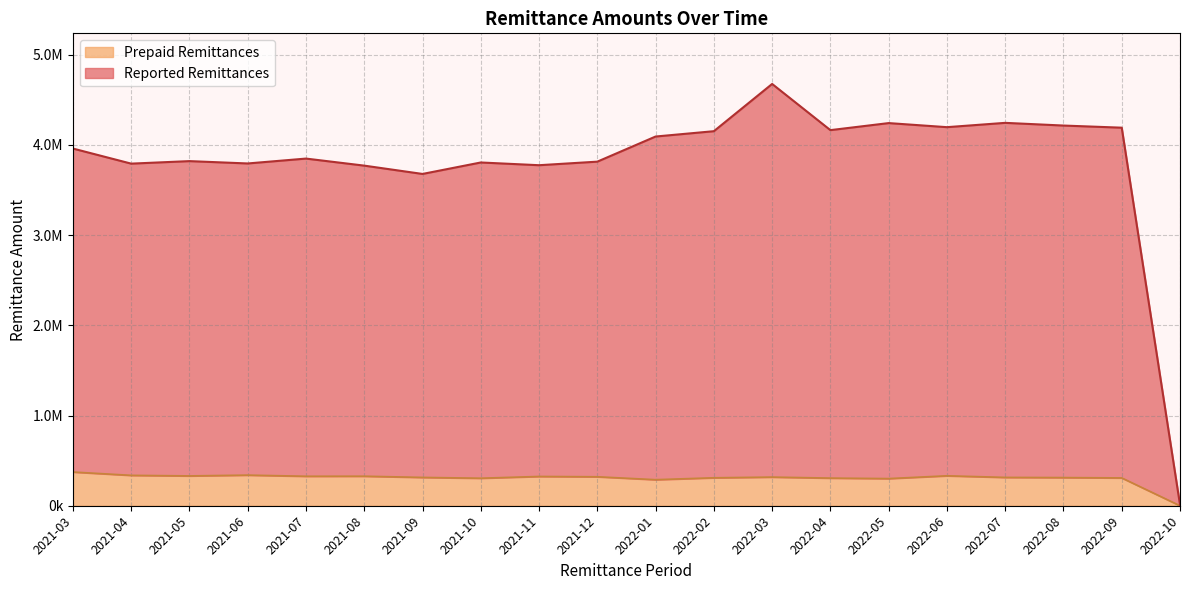

True or false: Prepaid Remittances and Reported Remittances intersect in this chart.

False